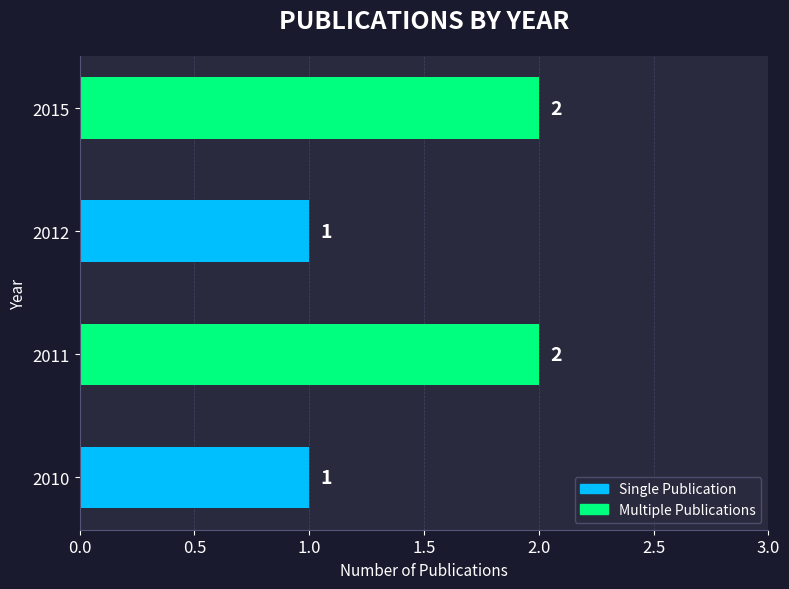

Approximately how many times larger is the value at 2015 compared to 2011?

1.0